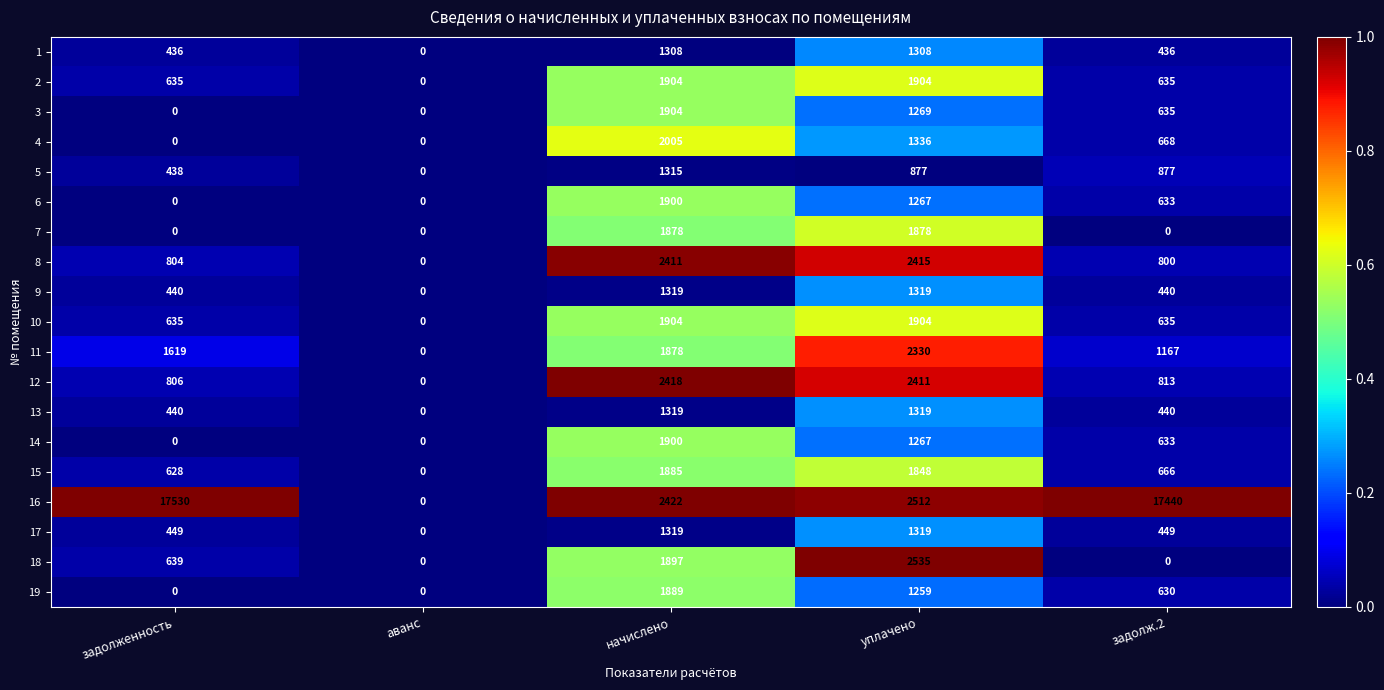

The value of 10 at начислено is 3020. True or false?

False